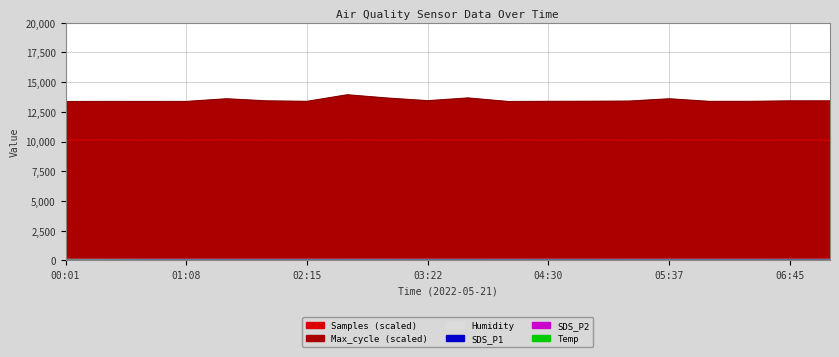

Does the chart have visible grid lines?

Yes